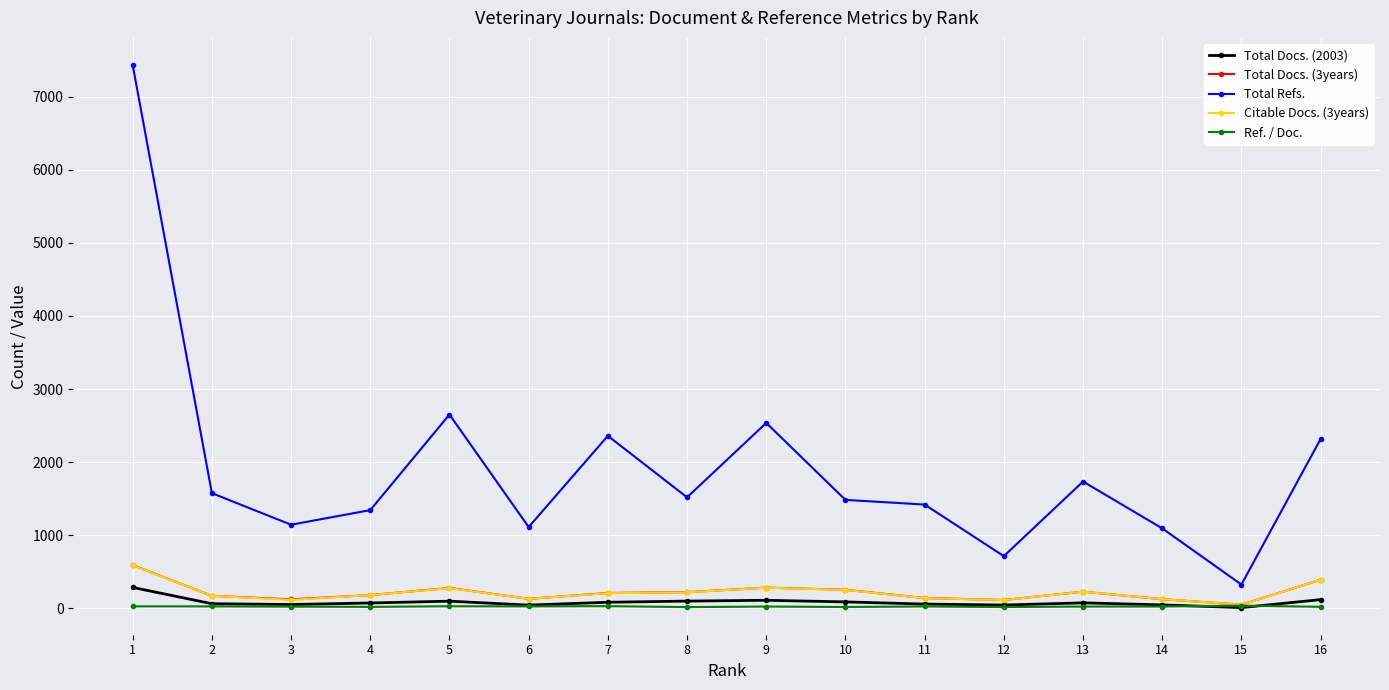

What is the value of the Ref. / Doc. point at the 10th from the left?

17.1